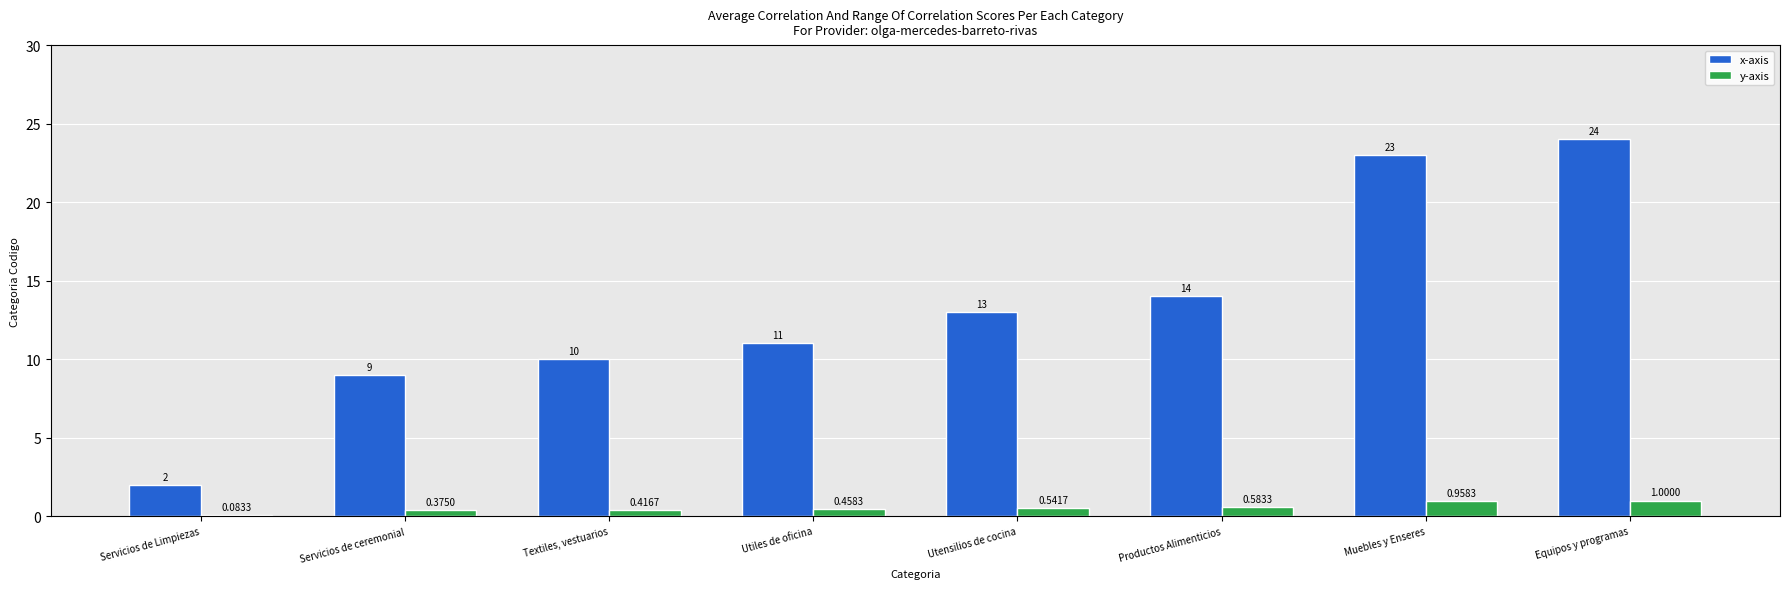

How many categories are shown in the chart?

8